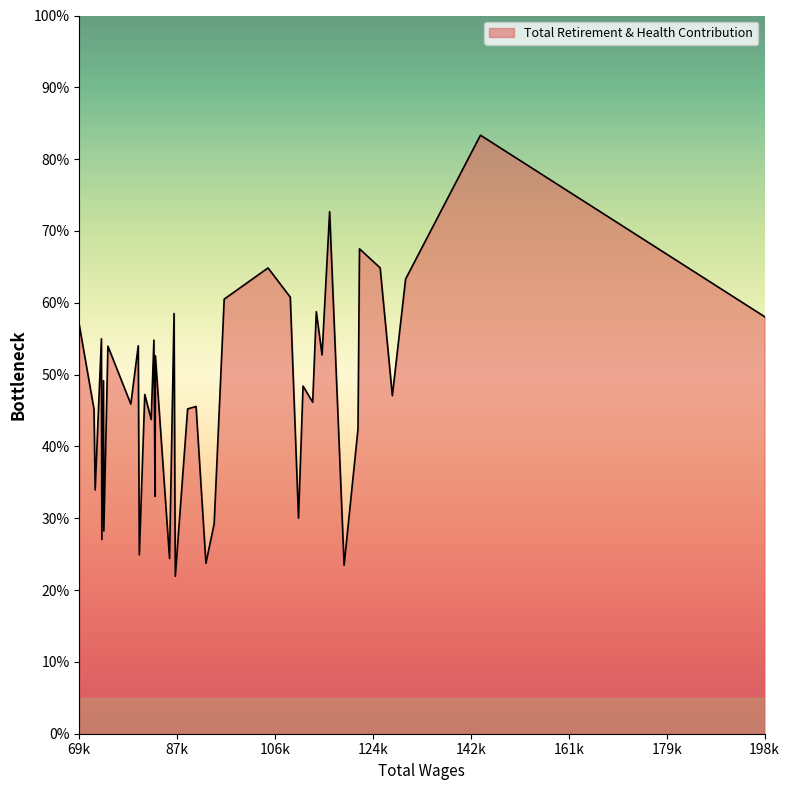

List the labels in order of value, smallest first.

21, 7, 18, 23, 29, 35, 33, 17, 13, 25, 37, 6, 27, 38, 20, 19, 31, 11, 3, 28, 12, 34, 24, 9, 32, 30, 26, 36, 39, 0, 22, 10, 16, 14, 2, 15, 4, 5, 8, 1